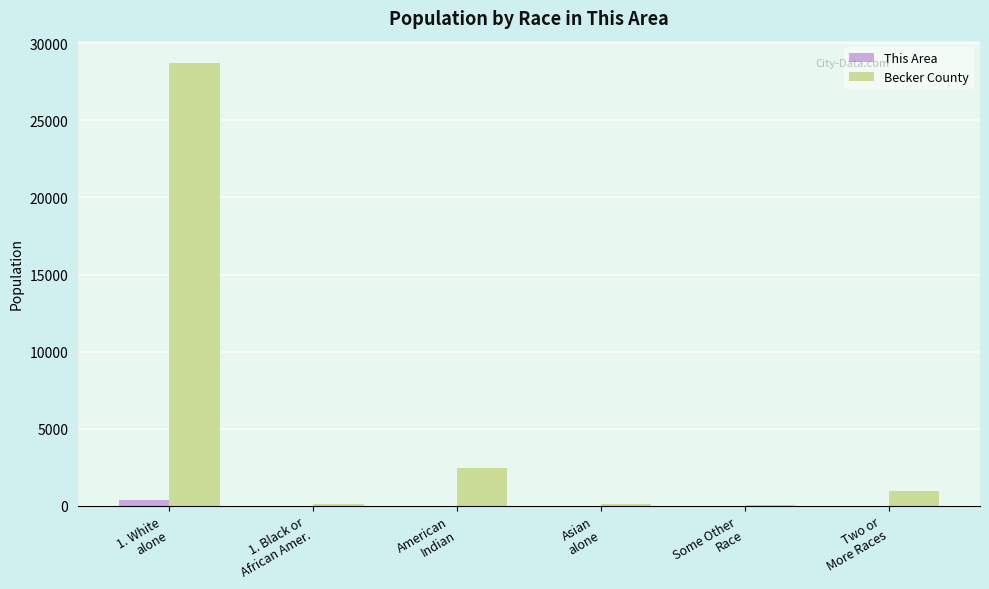

Where does the Becker County series first go above 972?

1. White
alone